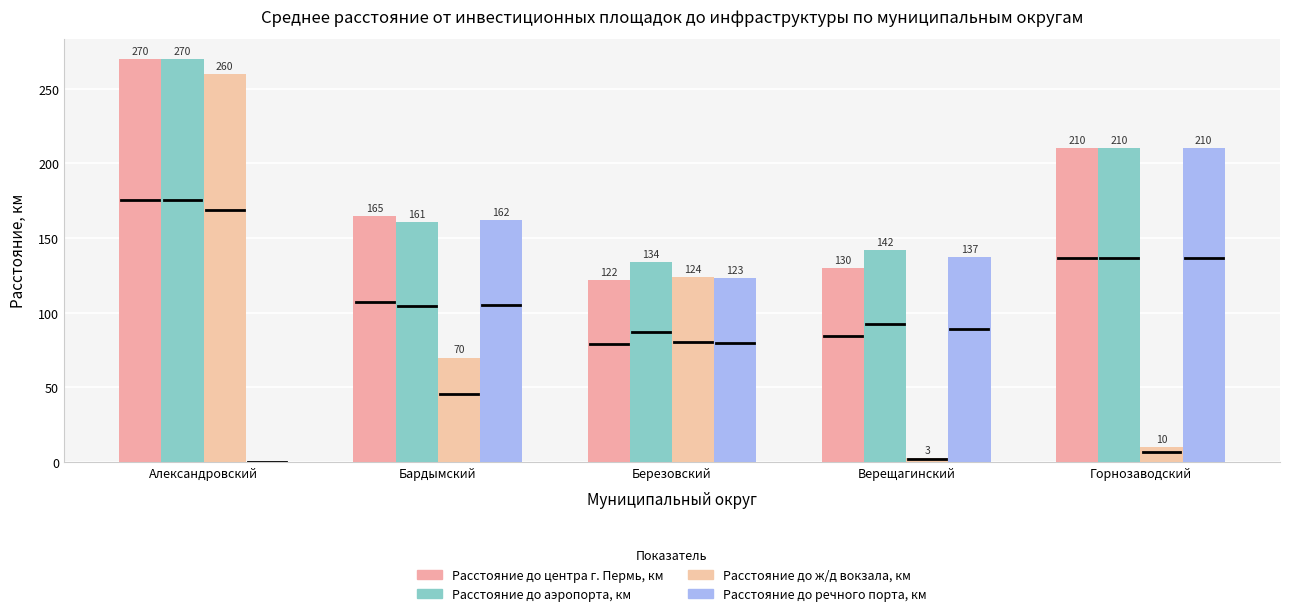

What position from the left is Верещагинский?

4